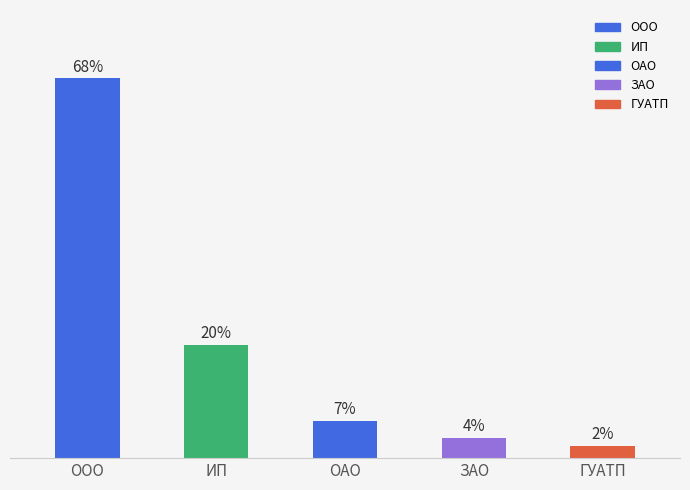

What position from the left is ОАО?

3